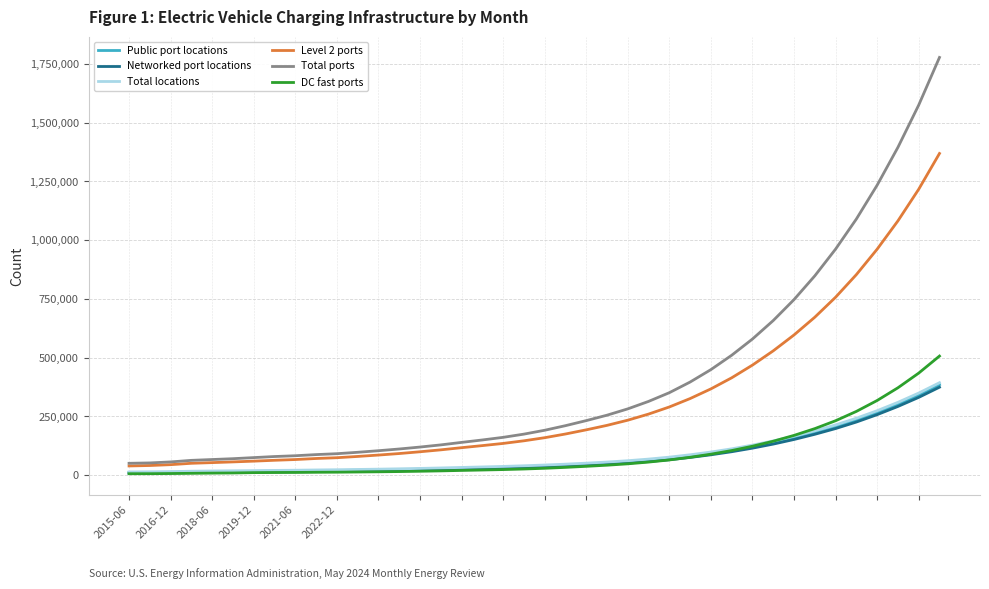

What is the highest value of the Total locations series?

393344